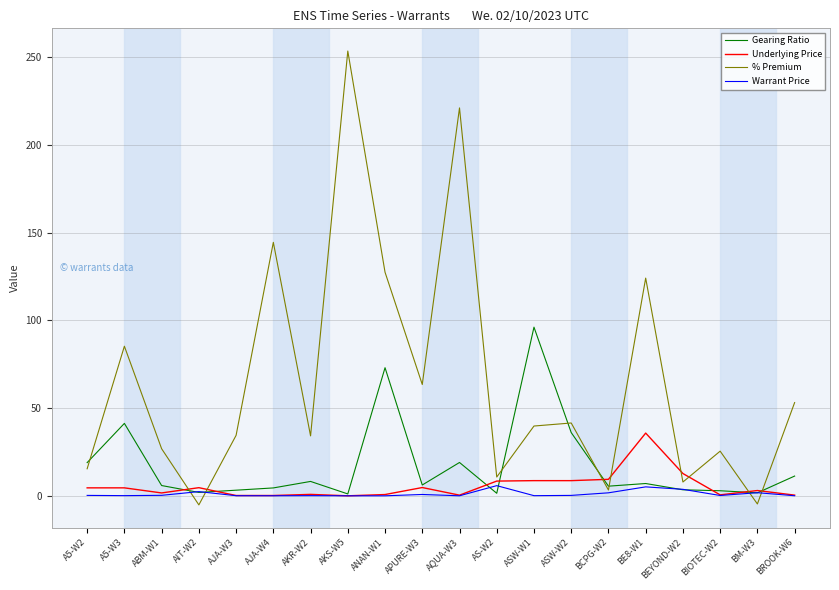

What is the total value across all series at A5-W3?

131.2